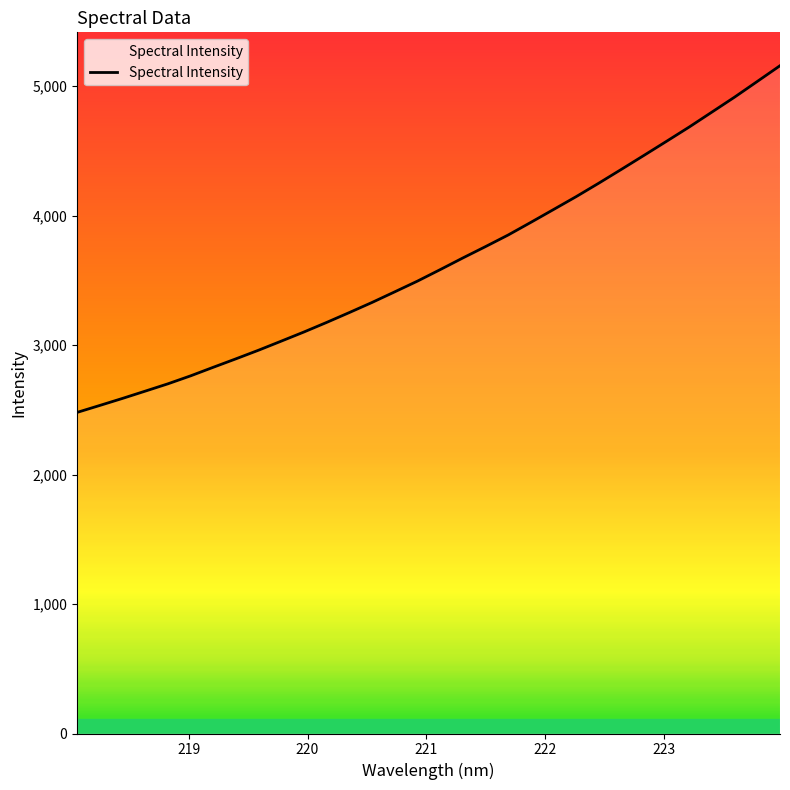

What is the smallest value displayed?

2479.8